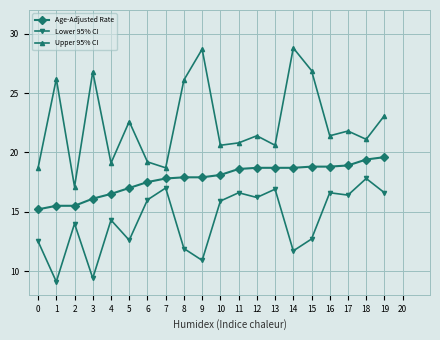

Does the chart have visible grid lines?

Yes